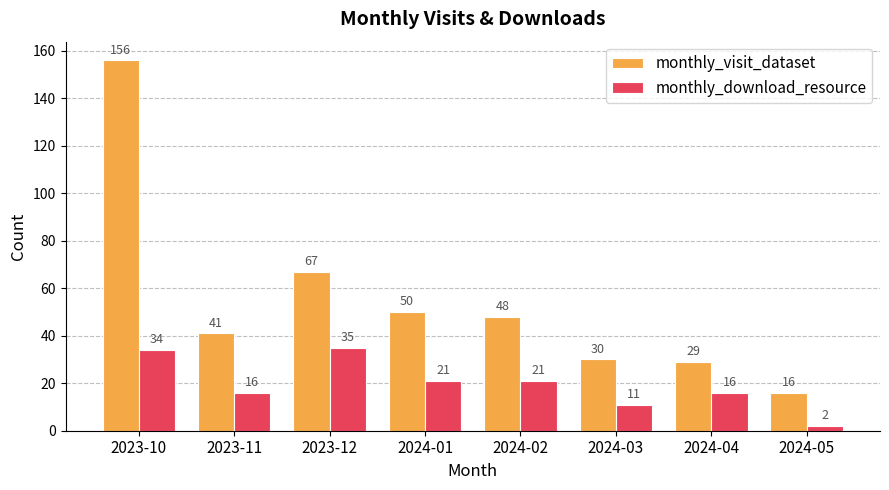

Does the chart contain stacked bars?

No